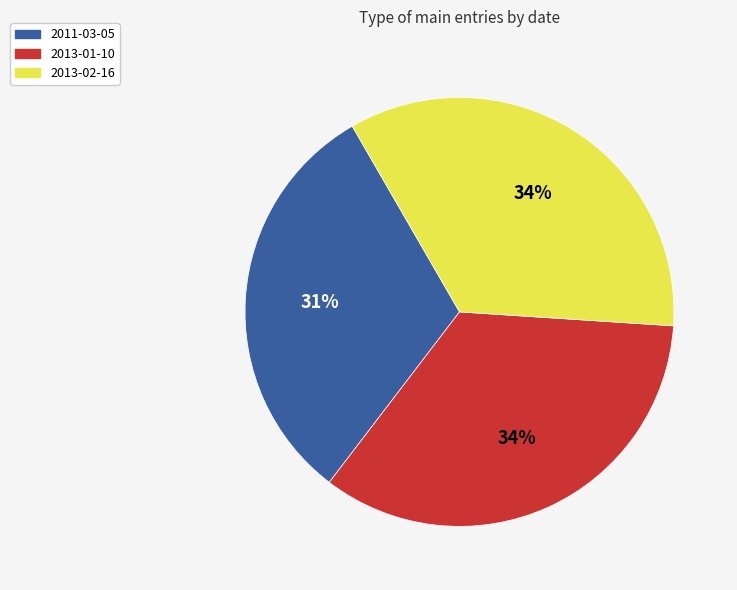

To the nearest percent, what is the average slice percentage?

33%